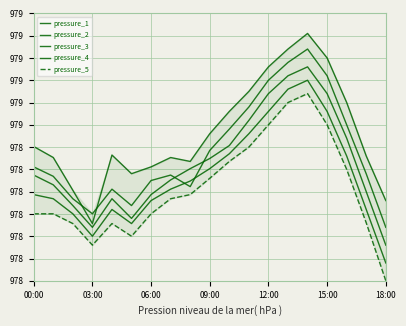

How many lines are shown in the chart?

5